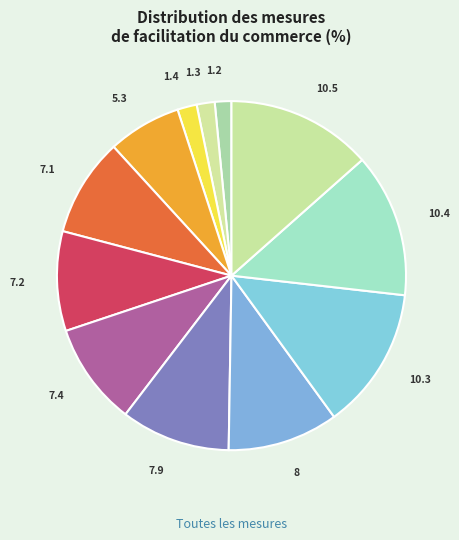

Do 7.4 and 10.3 together represent more than half of the pie?

No